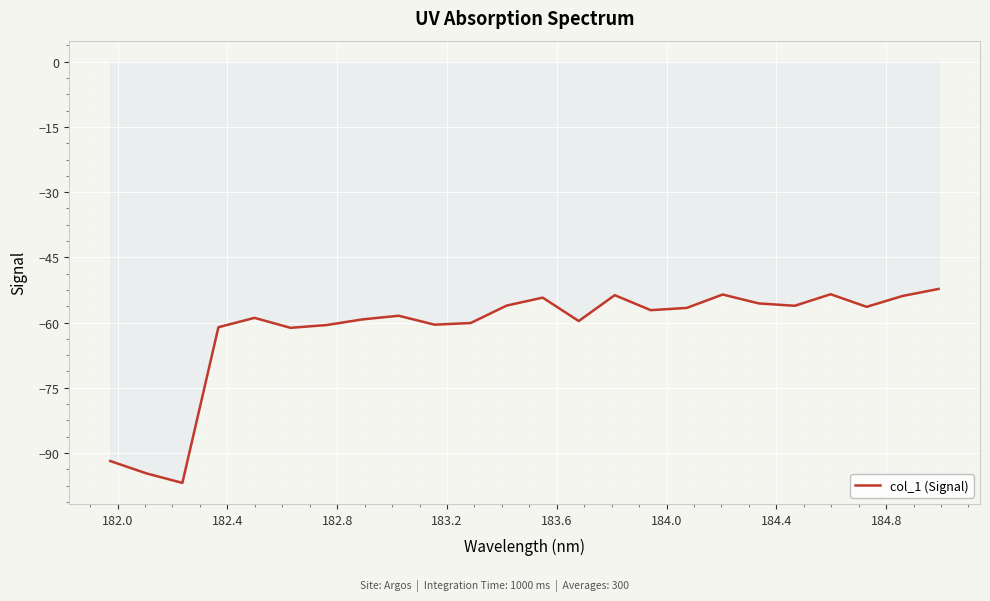

What is the sum of all values?

-1482.2